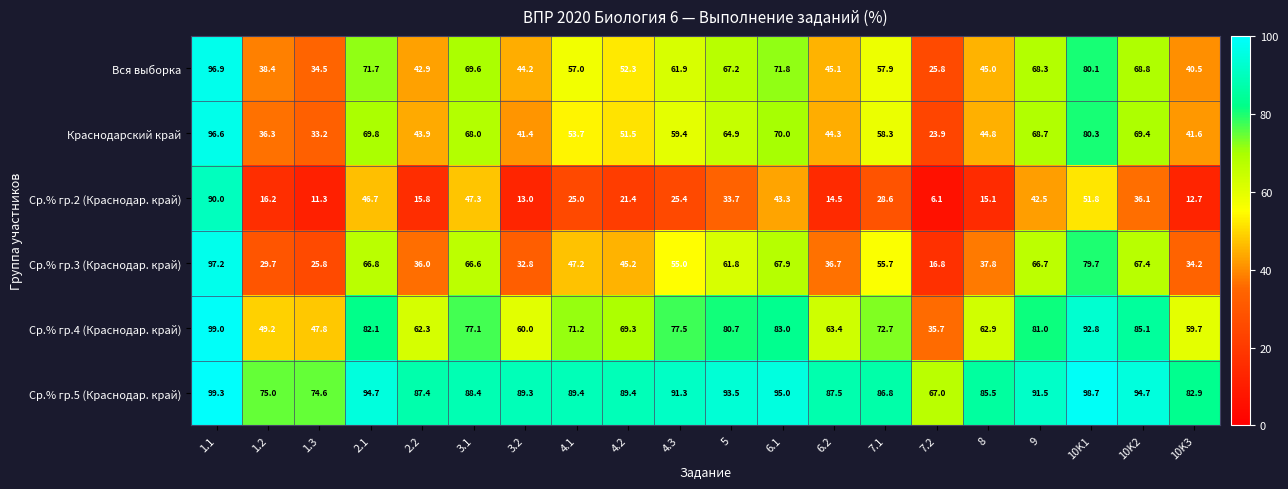

Which series changed the most between 2.1 and 9?

Ср.% гр.2 (Краснодар. край)